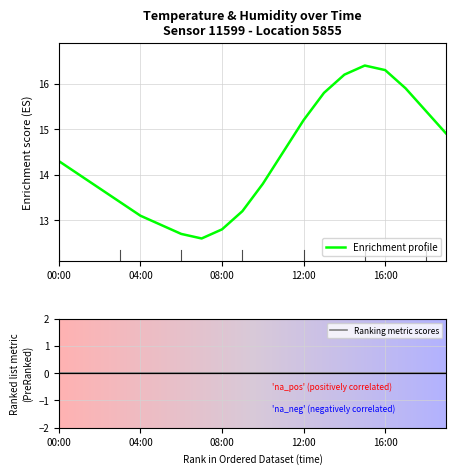

Read the Enrichment profile value at 12:00.

15.2